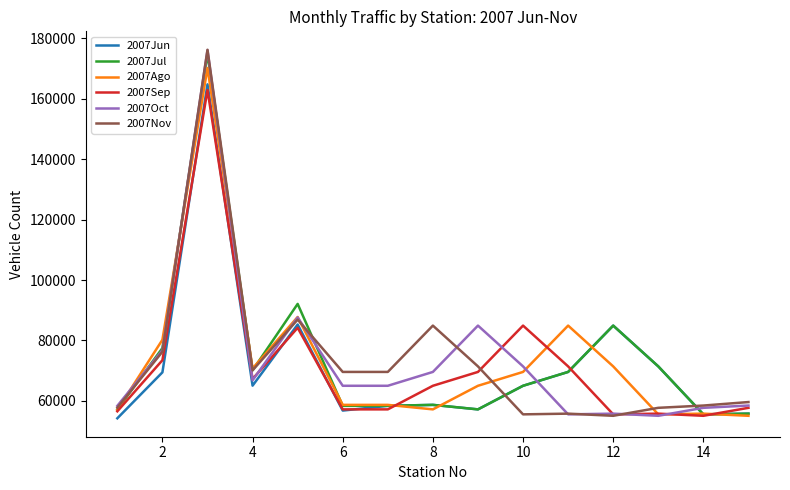

What is the maximum value shown in the chart?

176182